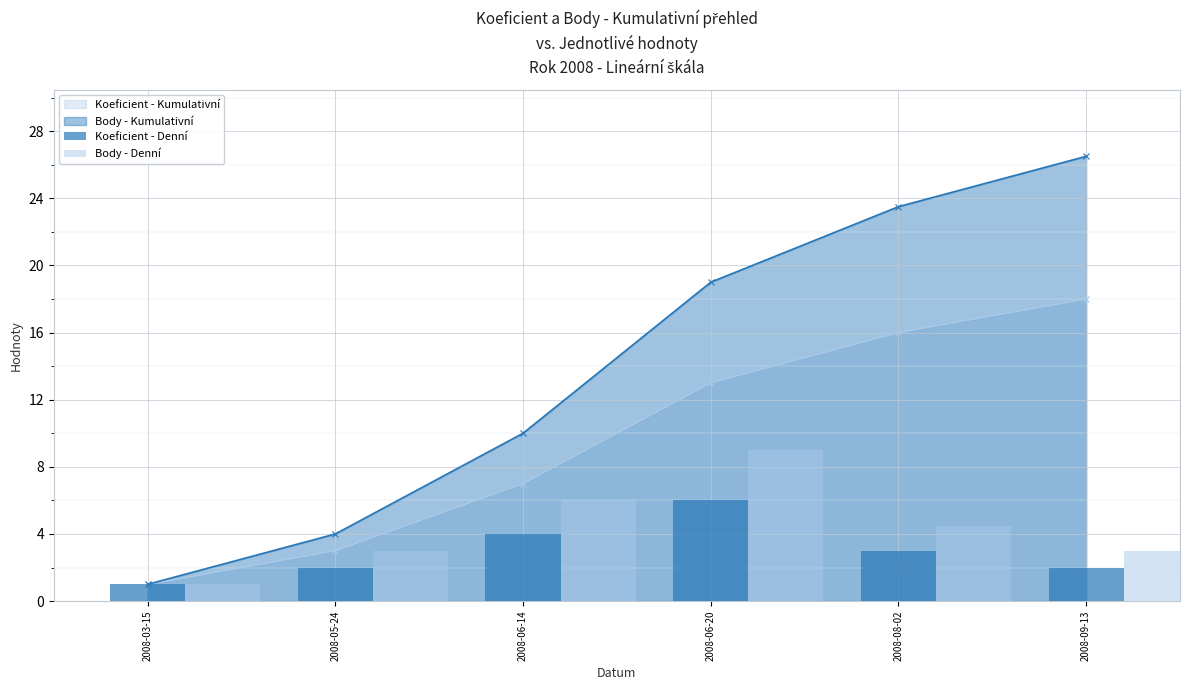

At which category is the sum across all series the highest?

2008-06-20